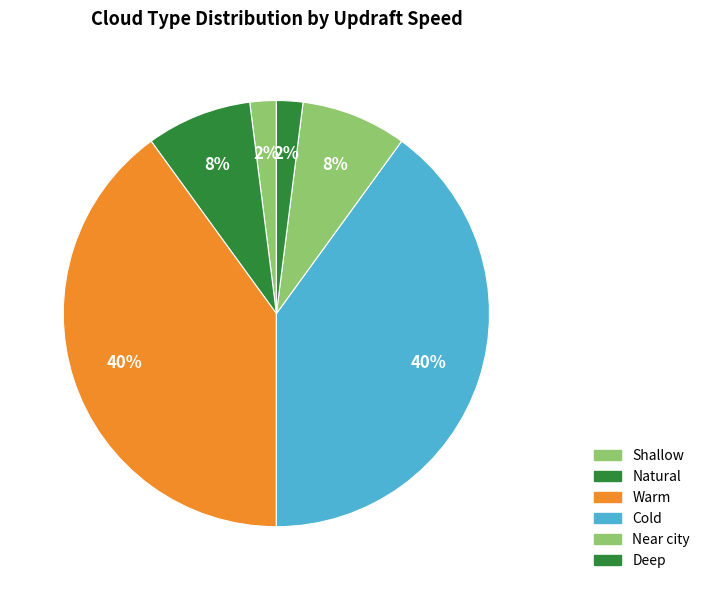

What is the smallest slice in the pie chart?

Shallow